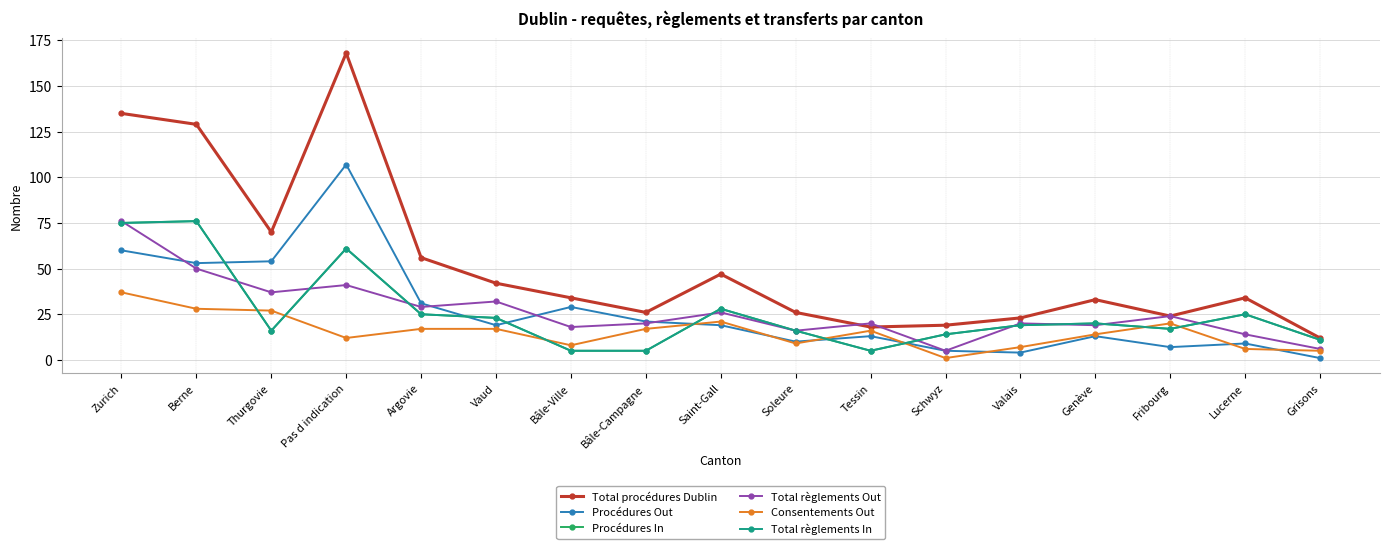

Is this an area chart (filled region under the line)?

No